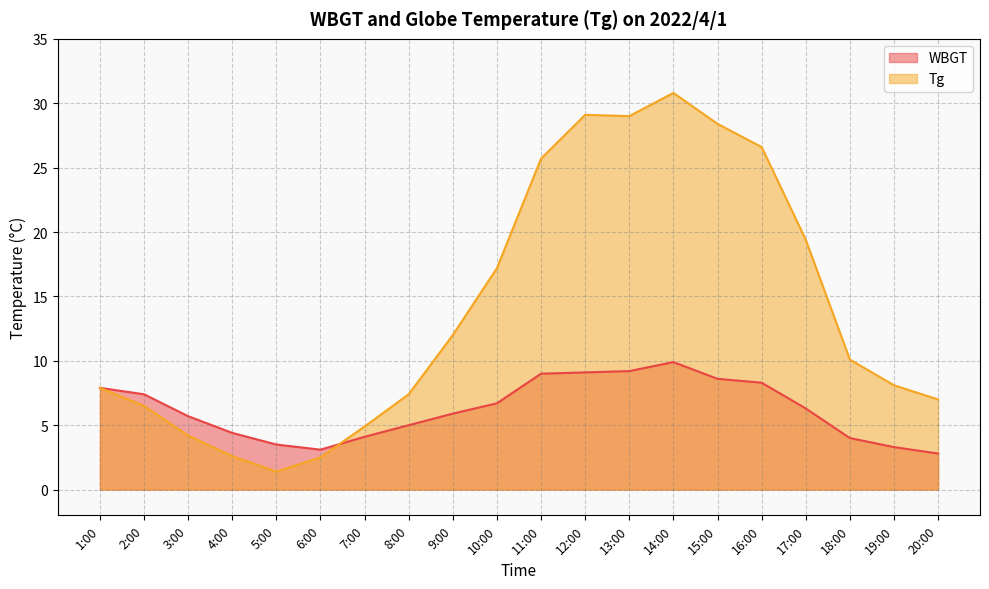

At which category is the sum across all series the highest?

14:00